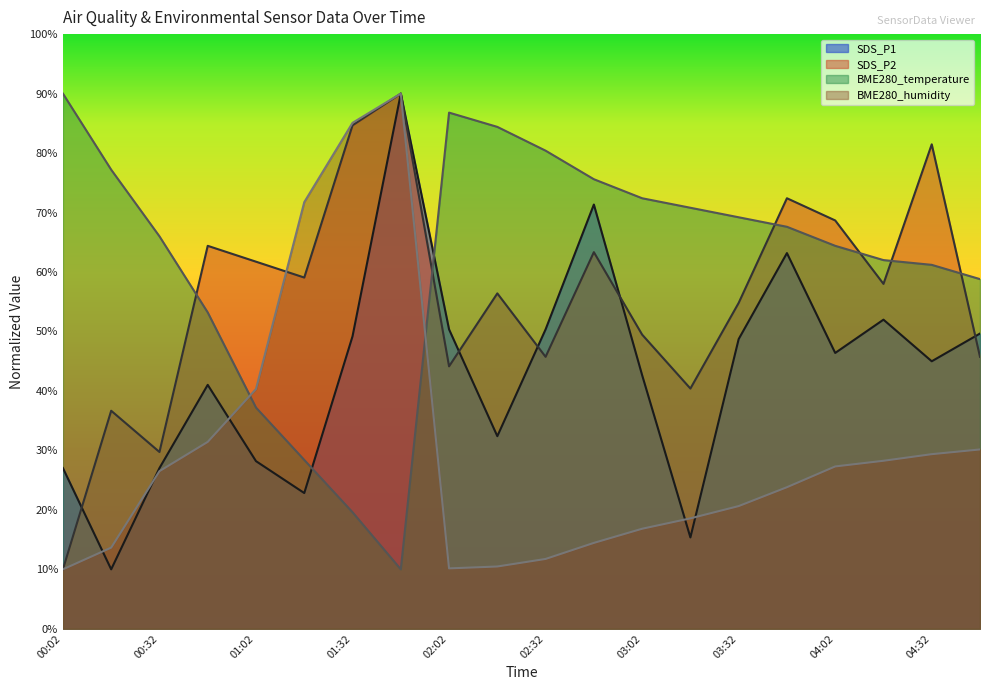

What is the sum of all BME280_temperature values?

1235.2